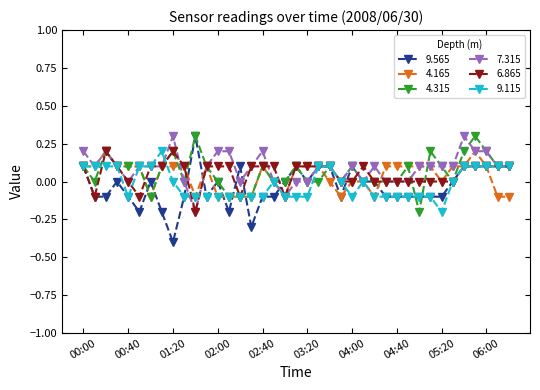

How many data points does each series have?

39